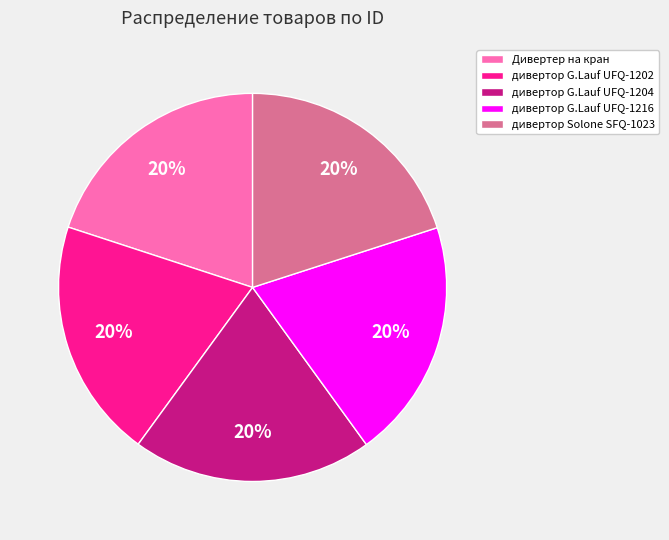

What is the ratio of the value at дивертор G.Lauf UFQ-1216 to the value at дивертор G.Lauf UFQ-1204?

1.0